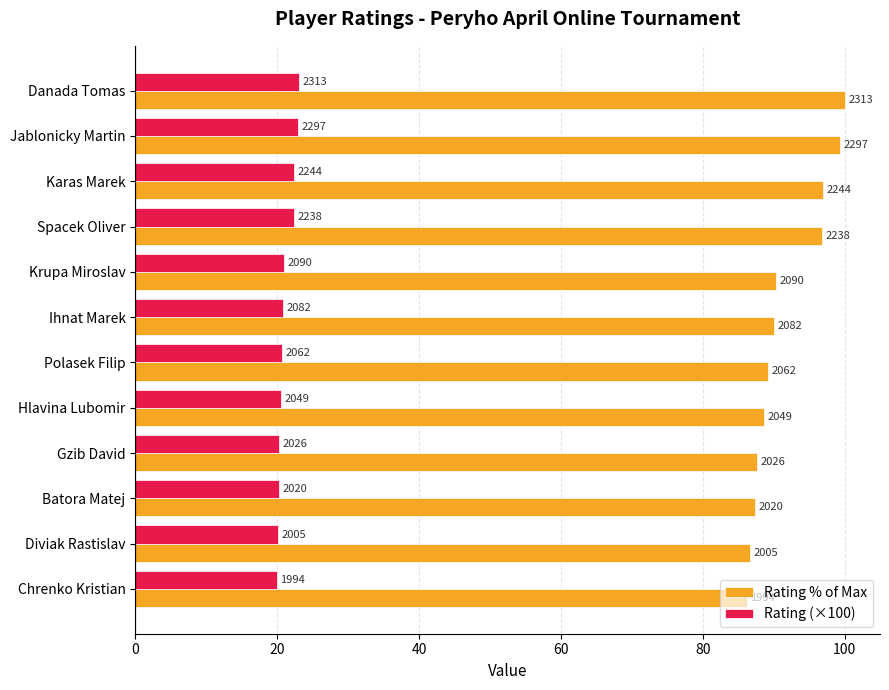

What is the average value of the Rating % of Max series?

91.6